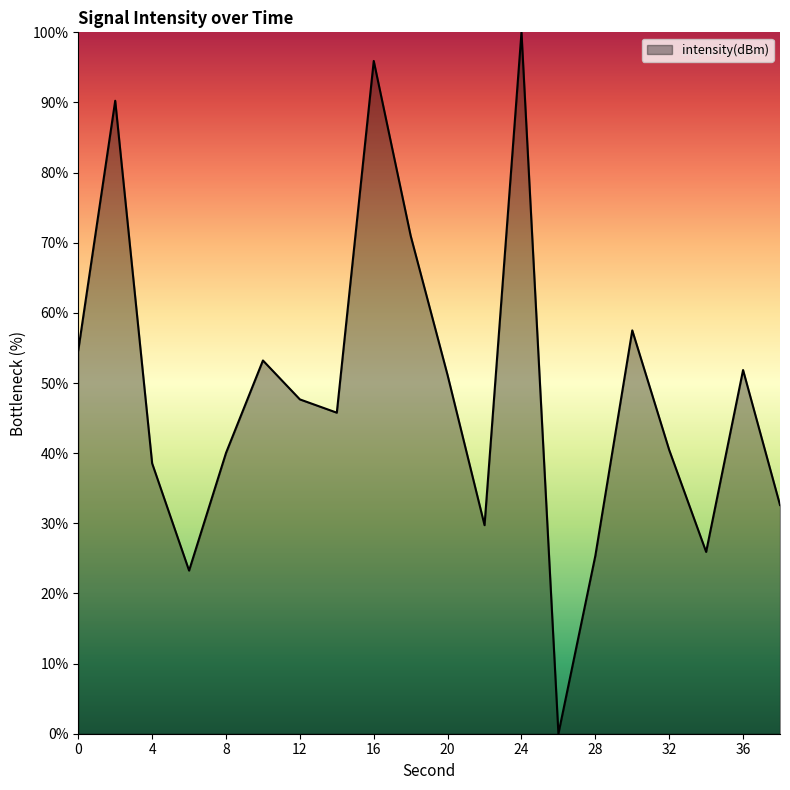

How many categories are shown in the chart?

20